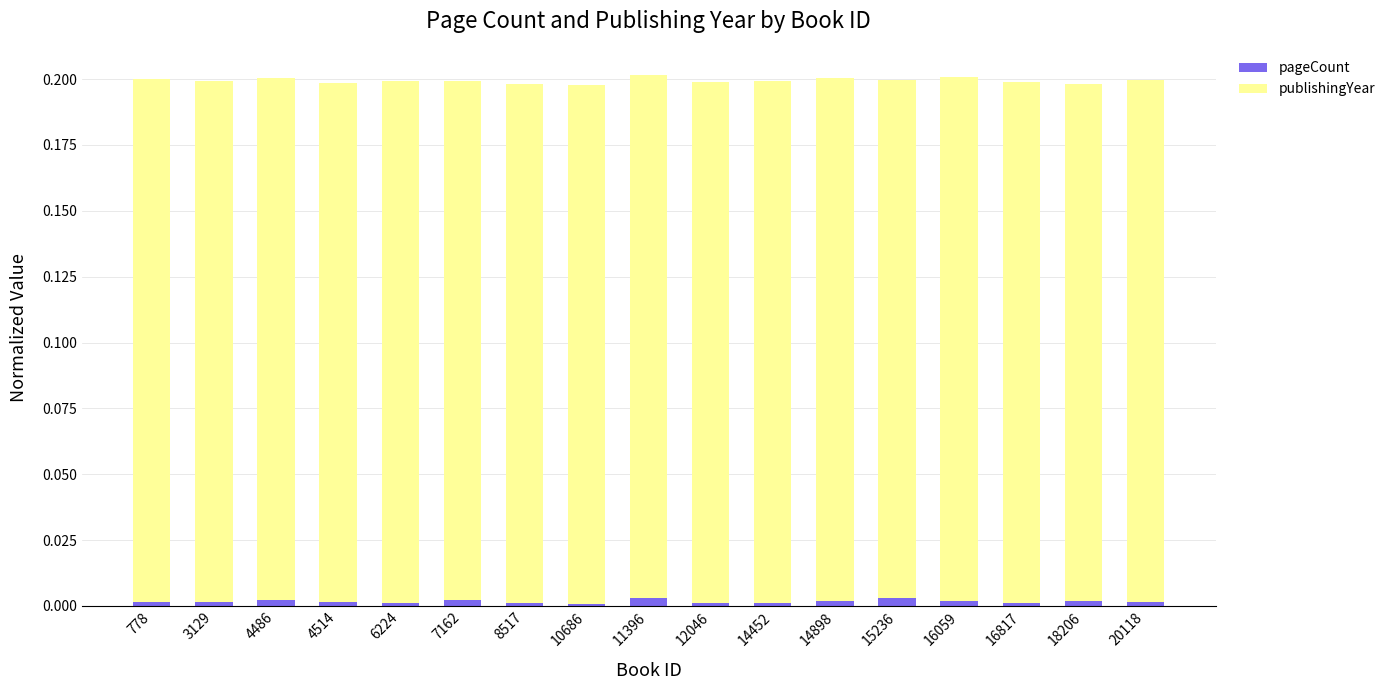

The pageCount series shows 0.0 at 11396. True or false?

True